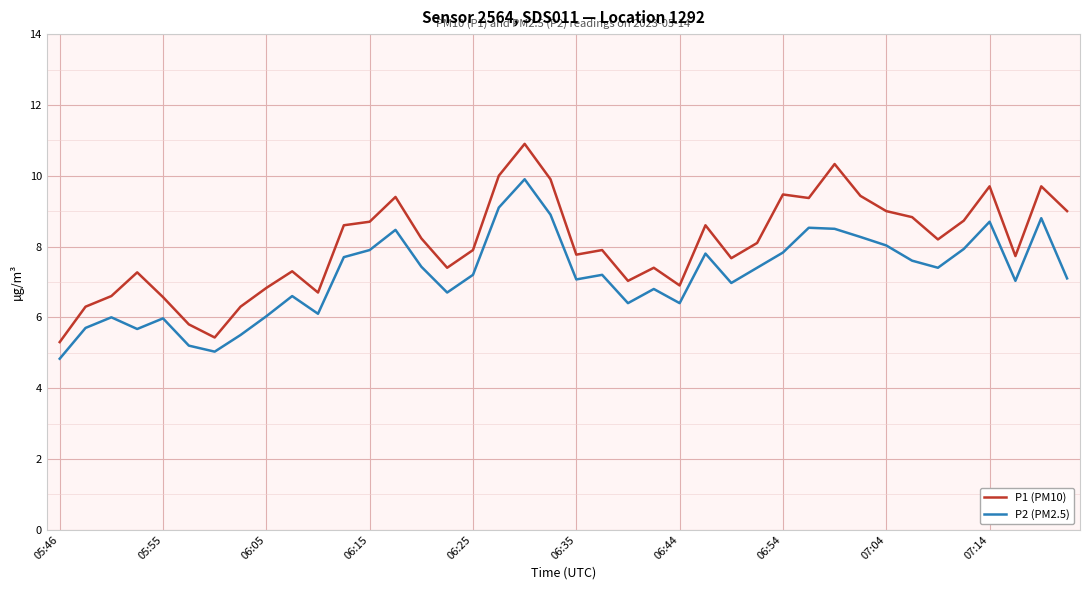

Which series has the largest total across all categories?

P1 (PM10)